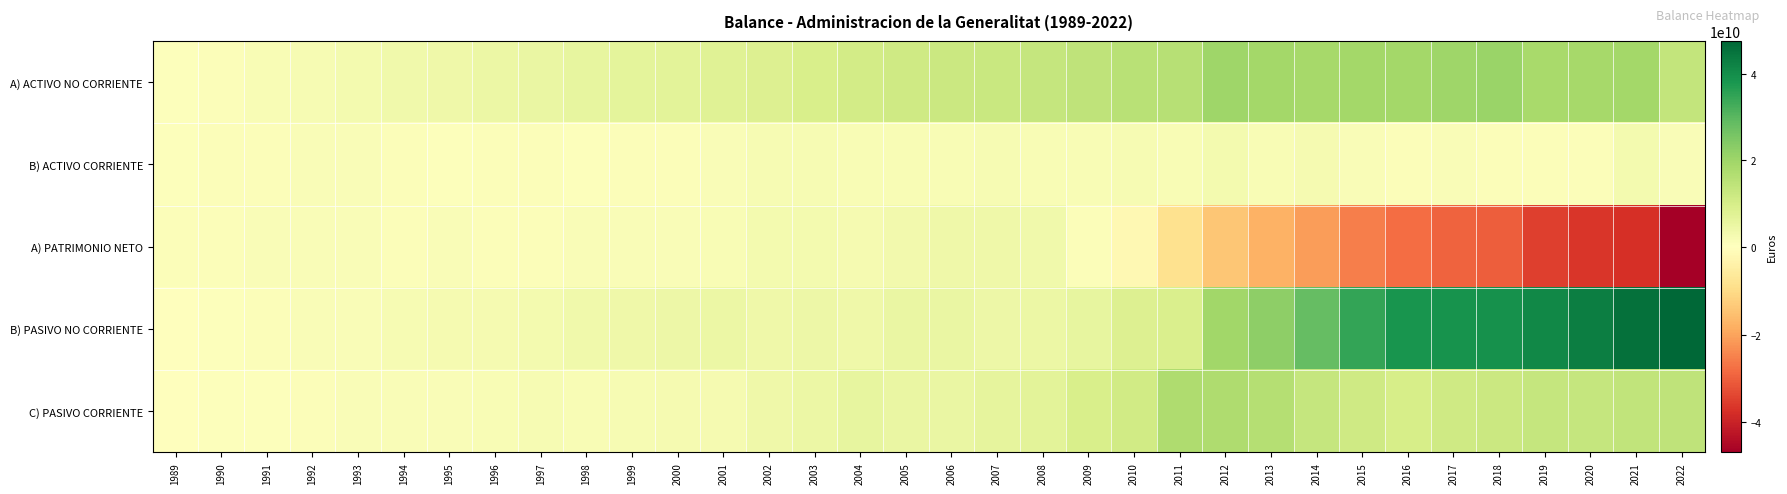

Reading left to right, transcribe all the data shown in this chart.

A) ACTIVO NO CORRIENTE: 1989=688168475.7	1990=1068491339.4	1991=1543577235.7	1992=2199365858.0	1993=2737037962.5	1994=3468438314.2	1995=3965552262.5	1996=4496042853.3	1997=5035073090.0	1998=5659117573.9	1999=6331968499.6	2000=6984412148.6	2001=7602594568.2	2002=8488687237.2	2003=9454388962.6	2004=10490904996.5	2005=11226348801.8	2006=12118022621.8	2007=12433953090.1	2008=13287437234.6	2009=14414239873.4	2010=15281622481.2	2011=15978172941.9	2012=19756566429.6	2013=19102634922.1	2014=18610889794.6	2015=19270910229.5	2016=19164669977.0	2017=19720477816.1	2018=20695840017.1	2019=18559368801.9	2020=18936683817.8	2021=19336262082.8	2022=13620825580.6
B) ACTIVO CORRIENTE: 1989=727578041.4	1990=1055251042.8	1991=1091364107.5	1992=1124739127.8	1993=1423314485.7	1994=962903222.9	1995=717858682.2	1996=752983342.3	1997=767336480.3	1998=730935504.2	1999=807316575.0	2000=851693819.0	2001=1172805981.2	2002=2216368189.2	2003=2223212907.8	2004=1664625041.8	2005=1825073633.1	2006=1794030352.5	2007=1972131679.1	2008=1696440606.2	2009=1736092503.9	2010=2081069059.7	2011=1788778809.4	2012=2789731442.4	2013=1845075502.5	2014=2253375331.9	2015=1155738804.8	2016=1010430962.8	2017=1274543658.9	2018=800100952.2	2019=847128321.6	2020=865413544.7	2021=2787343985.0	2022=1366425374.0
A) PATRIMONIO NETO: 1989=898733667.5	1990=956949503.0	1991=1191482394.8	1992=1122938610.2	1993=1247951778.8	1994=1065275160.9	1995=1158041211.8	1996=1010534561.0	1997=1040017276.7	1998=1282930188.0	1999=1333069244.9	2000=1262907422.4	2001=1607731726.8	2002=2736200011.6	2003=2706309592.5	2004=2514917913.9	2005=3128763705.3	2006=4081575863.6	2007=3857651061.0	2008=3655655324.3	2009=800156548.1	2010=-1913568853.0	2011=-8561636619.4	2012=-14145841944.3	2013=-17793931661.0	2014=-20875942971.0	2015=-25419120098.3	2016=-28104154546.6	2017=-29294807863.9	2018=-30096545145.7	2019=-34814038237.9	2020=-36219845834.2	2021=-37436887634.6	2022=-46815489689.5
B) PASIVO NO CORRIENTE: 1989=269907323.9	1990=502614402.7	1991=821732609.4	1992=1175882885.3	1993=1474920816.3	1994=2054907101.0	1995=2311241277.3	1996=2509111787.9	1997=2788283444.4	1998=3412659826.2	1999=3769073658.9	2000=4282969707.6	2001=4758388442.5	2002=4001659851.2	2003=4405960002.5	2004=3819344668.8	2005=5026235050.8	2006=4985503521.7	2007=4265724087.7	2008=4562408400.1	2009=5707822069.5	2010=8387078690.2	2011=9014205133.0	2012=19504842191.8	2013=22389200720.3	2014=28545811187.9	2015=34611757068.1	2016=38474378159.2	2017=38902042326.7	2018=39366096947.6	2019=41030423702.1	2020=42798990829.8	2021=45452823123.8	2022=47625090167.4
C) PASIVO CORRIENTE: 1989=247105525.7	1990=664178476.5	1991=621726339.1	1992=1025283490.3	1993=1437479853.1	1994=1311159275.1	1995=1214128455.6	1996=1729379846.6	1997=1974108849.3	1998=1694463064.0	1999=2037142170.8	2000=2290228837.7	2001=2409280380.1	2002=3967195563.6	2003=4565332275.4	2004=5821267455.6	2005=4896423678.8	2006=4844973588.9	2007=6282709620.5	2008=6765814116.4	2009=9642353759.7	2010=10889181703.8	2011=17314383237.7	2012=17187297624.5	2013=16352441365.3	2014=13194396909.6	2015=11234012064.5	2016=9804877327.1	2017=11387787012.1	2018=12226389167.3	2019=13190111659.3	2020=13222952366.8	2021=14107670578.5	2022=14177650476.7